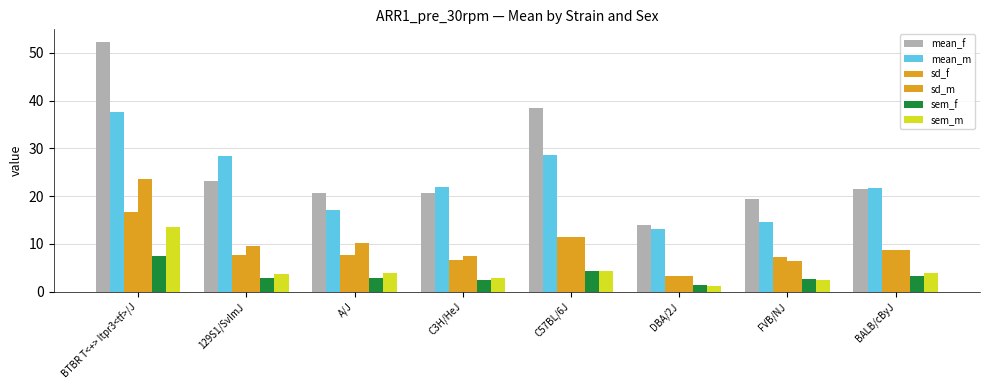

Are the bars grouped side by side (vs. stacked)?

Yes